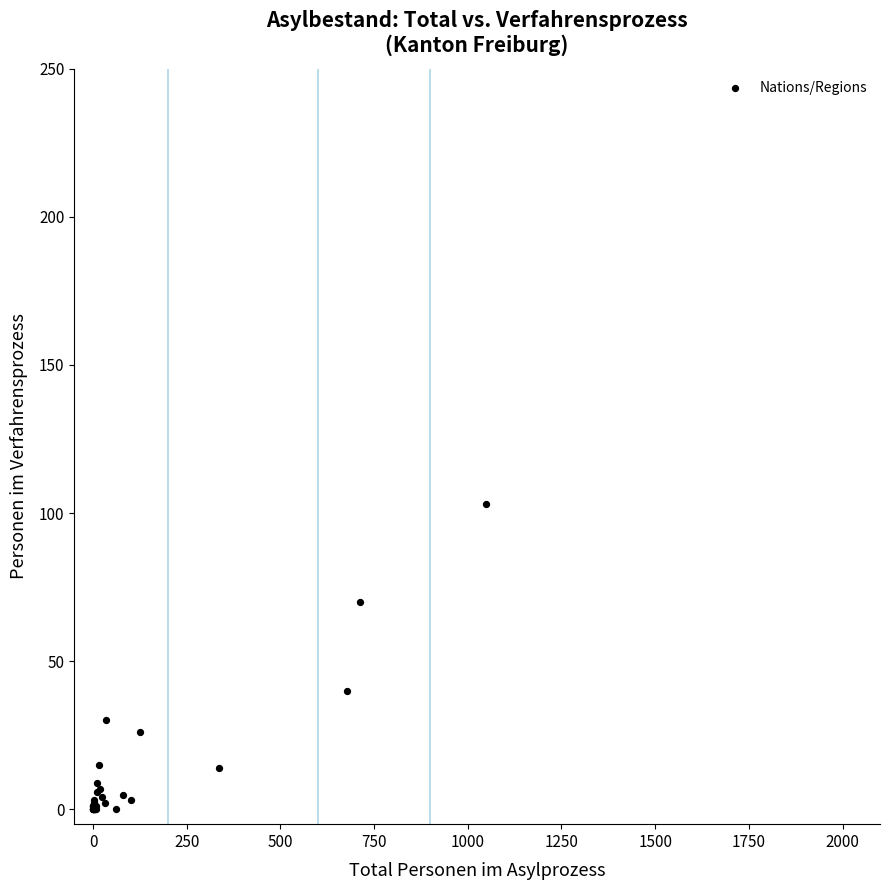

What Y value in the scatter plot is closest to 51?

40